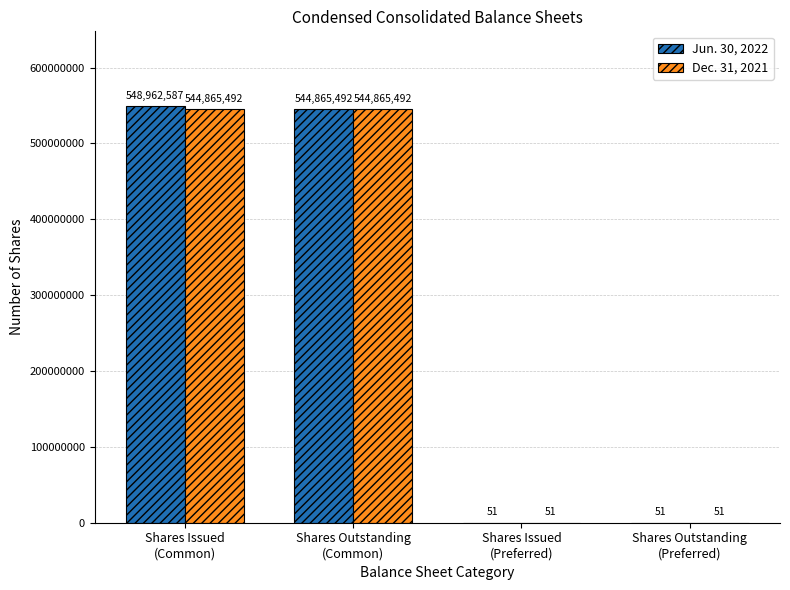

What is the total value across all series at Shares Issued
(Preferred)?

102